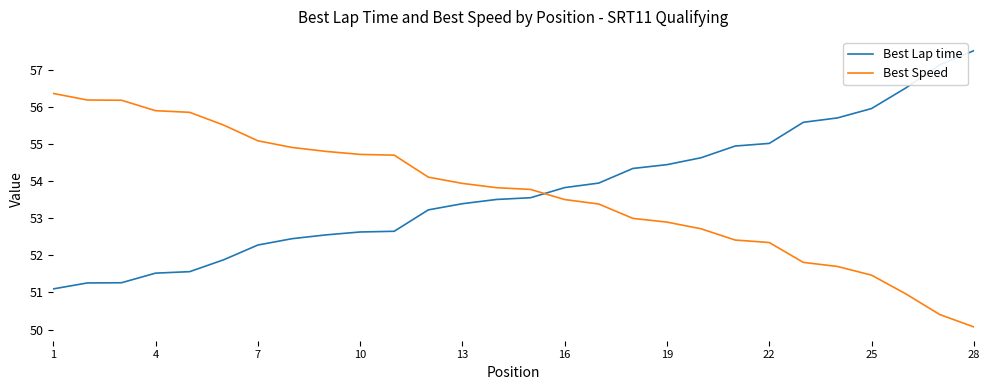

After their last crossing, which series has the higher values: Best Speed or Best Lap time?

Best Lap time